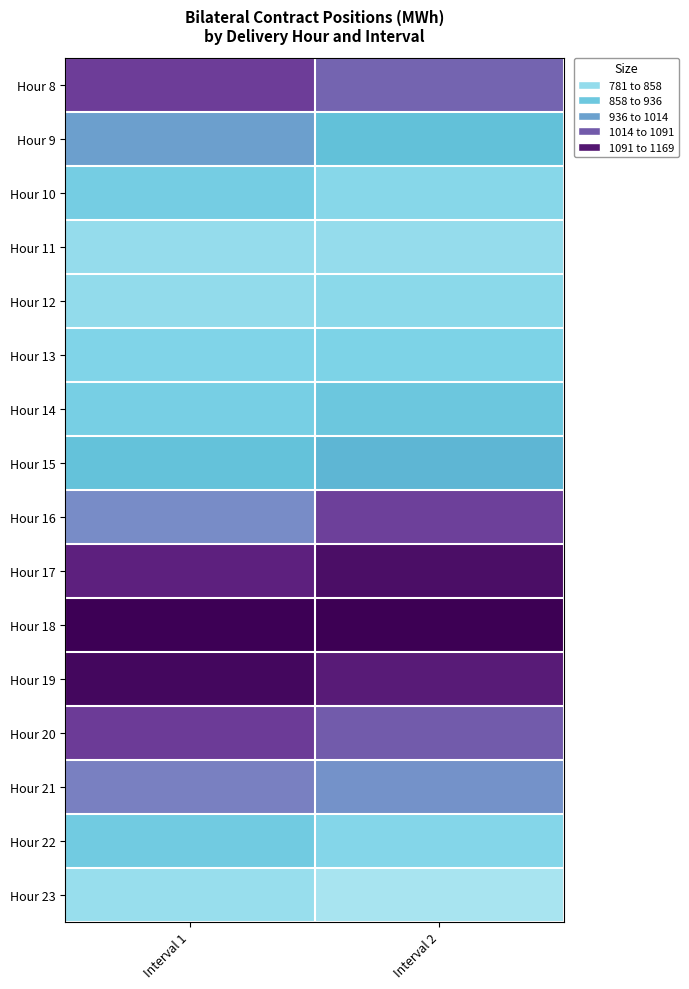

Rank the series by their maximum value, from highest to lowest.

Hour 18, Hour 19, Hour 17, Hour 20, Hour 8, Hour 16, Hour 21, Hour 9, Hour 15, Hour 14, Hour 22, Hour 10, Hour 13, Hour 12, Hour 11, Hour 23